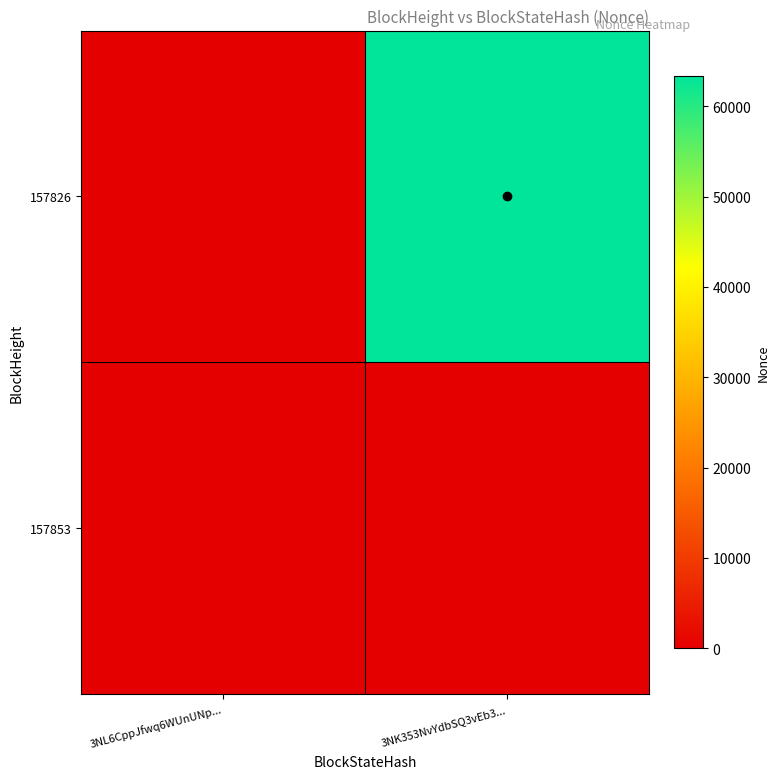

Reading left to right, transcribe all the data shown in this chart.

157853: 3NL6CppJfwq6WUnUNp...=0	3NK353NvYdbSQ3vEb3...=0
157826: 3NL6CppJfwq6WUnUNp...=0	3NK353NvYdbSQ3vEb3...=63325